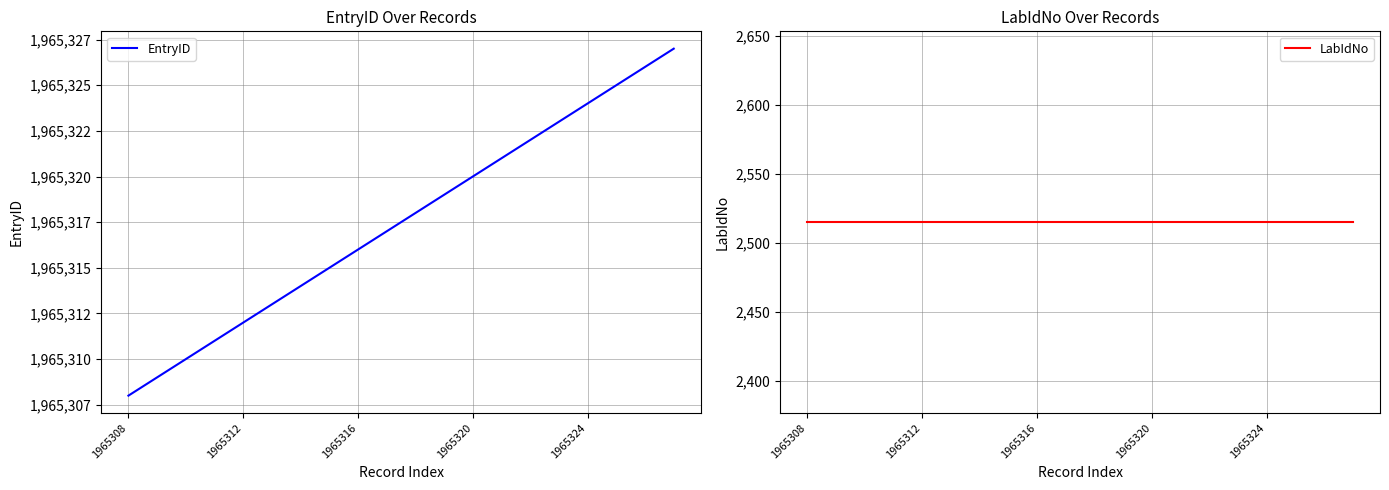

How many distinct data groups are displayed?

2